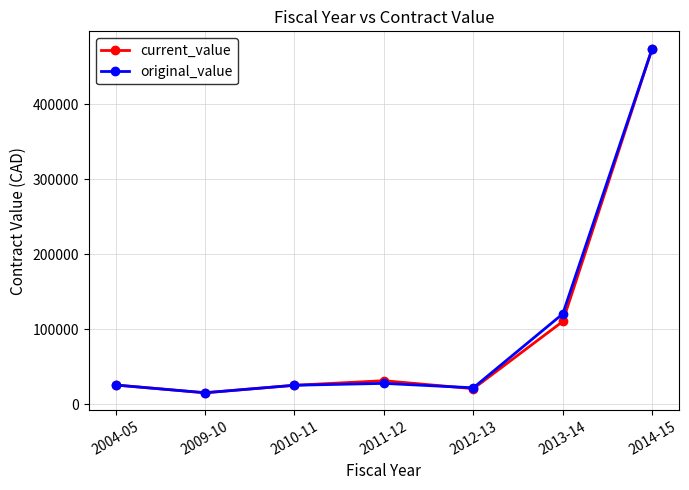

At which category is the sum across all series the highest?

2014-15